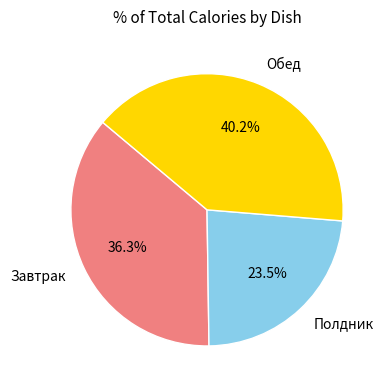

Does any single category account for the majority?

No